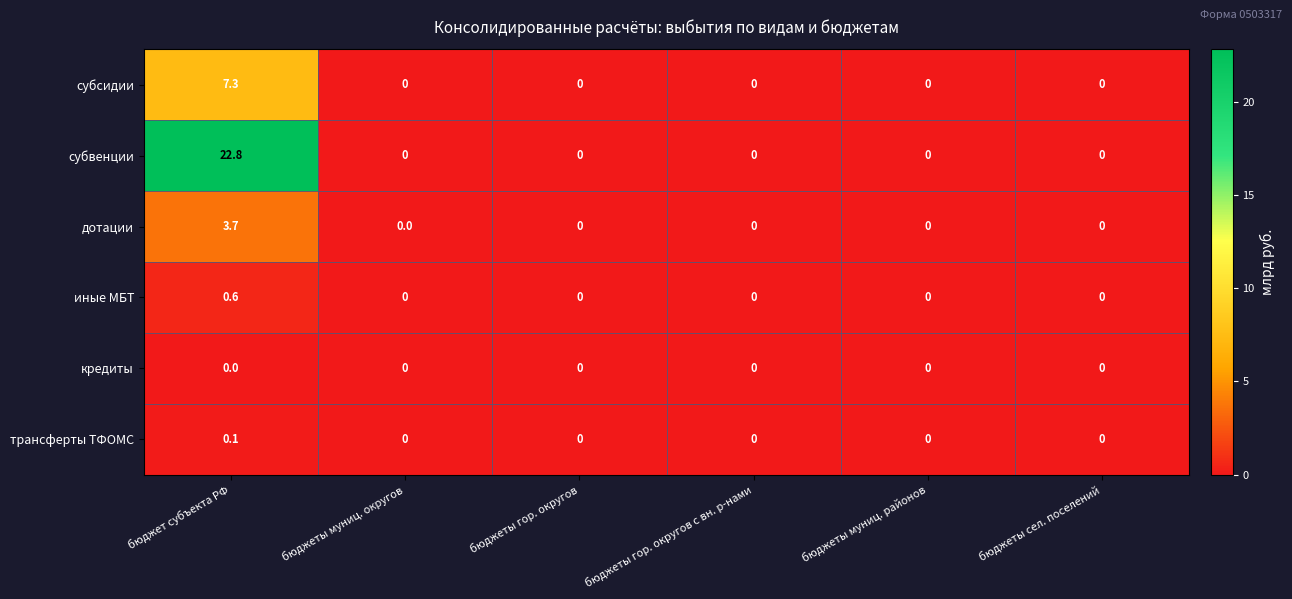

What is the difference between the maximum and minimum values in the дотации series?

3.7